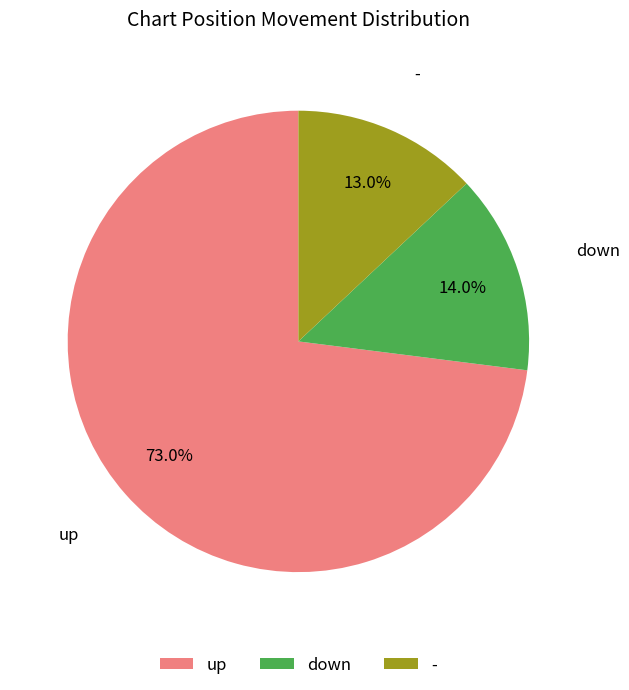

Which category accounts for the majority?

up